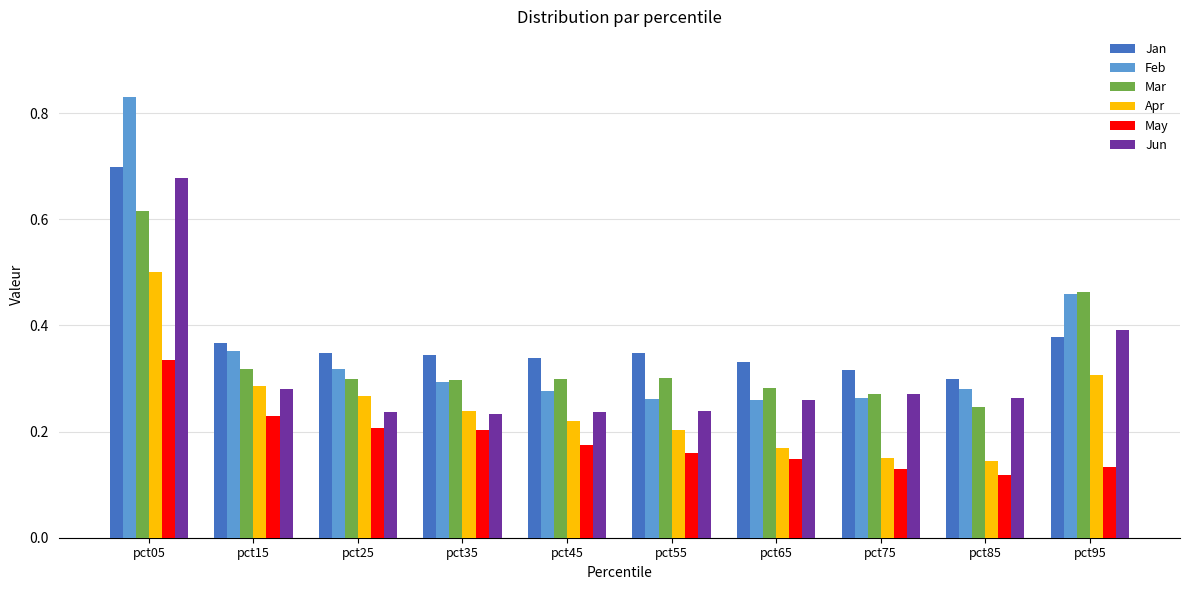

What is the total value across all series at pct25?

1.7